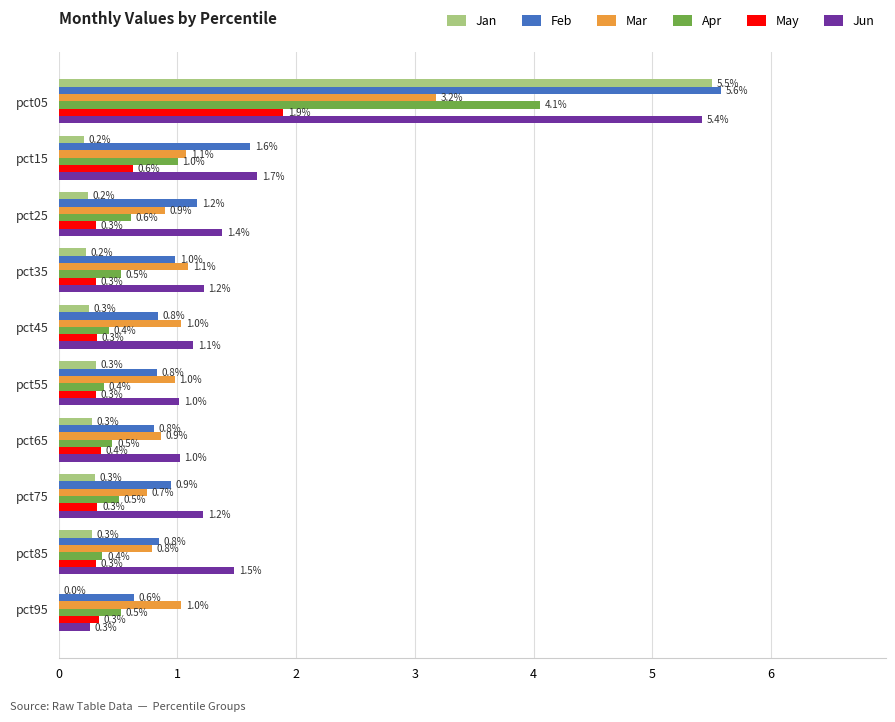

At which category does the chart reach its peak across all series?

pct05